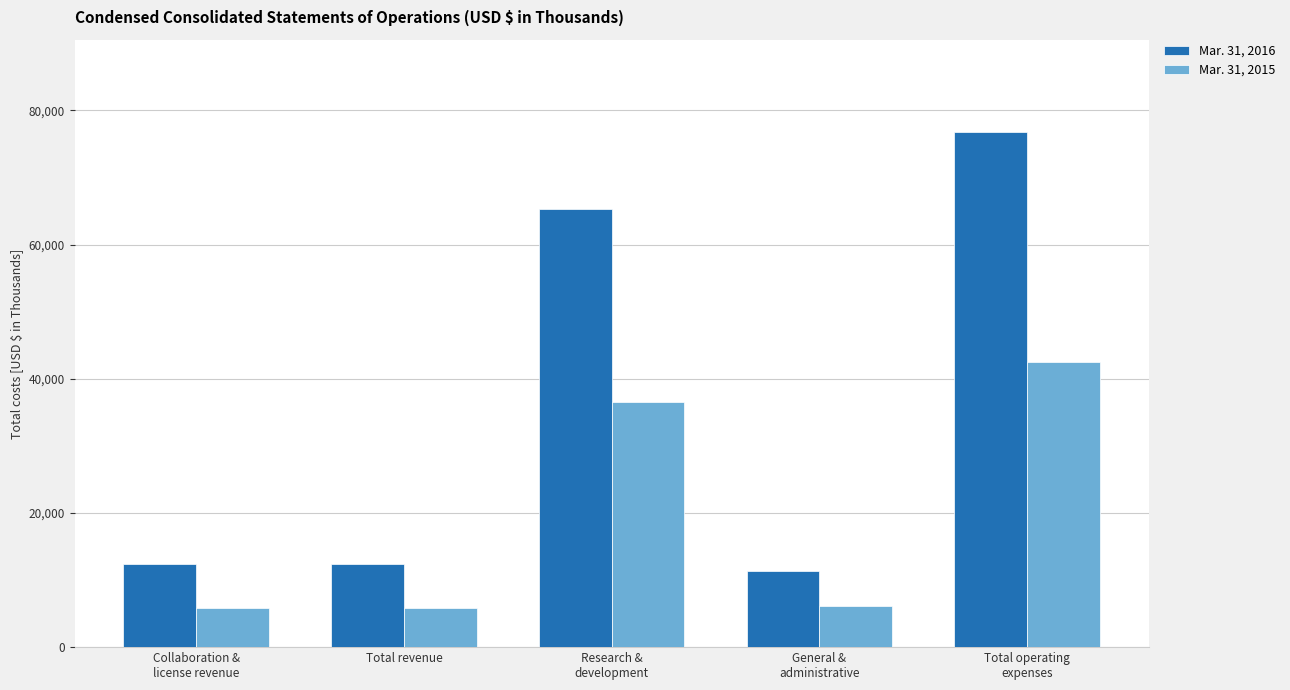

The Mar. 31, 2016 series shows 76711 at Total operating
expenses. True or false?

True